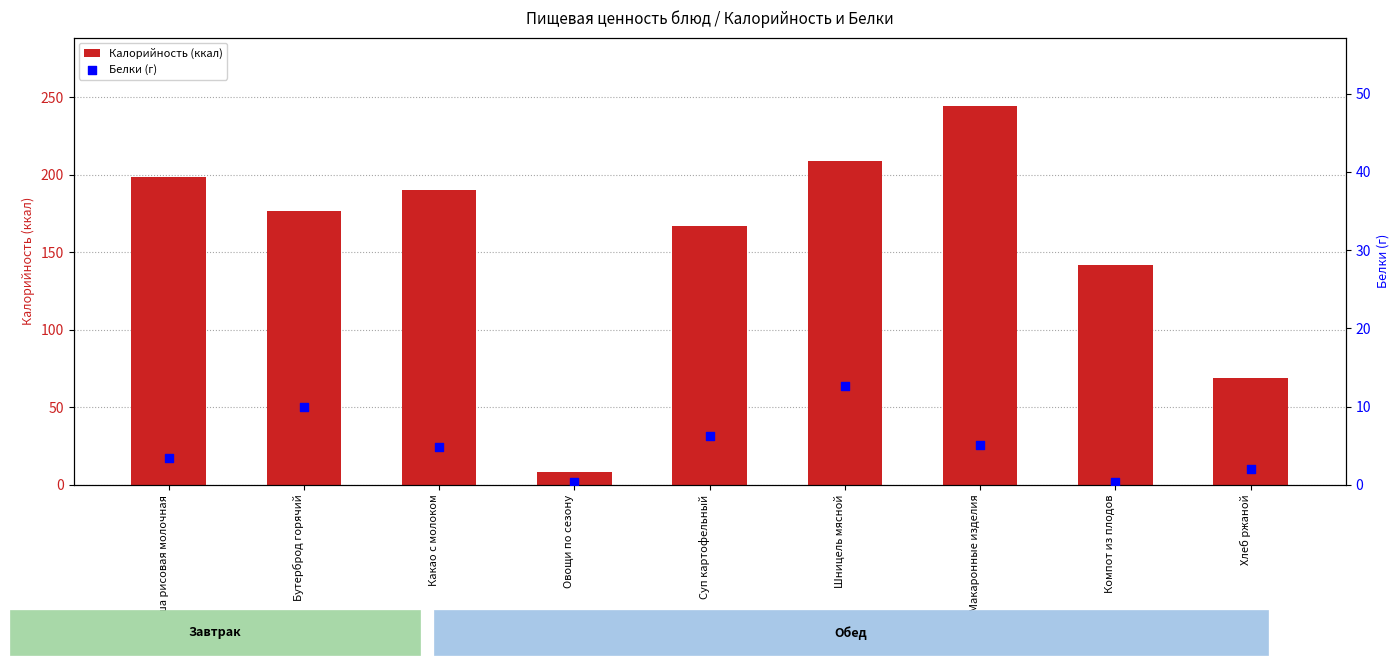

At which category is the sum across all series the highest?

Макаронные изделия